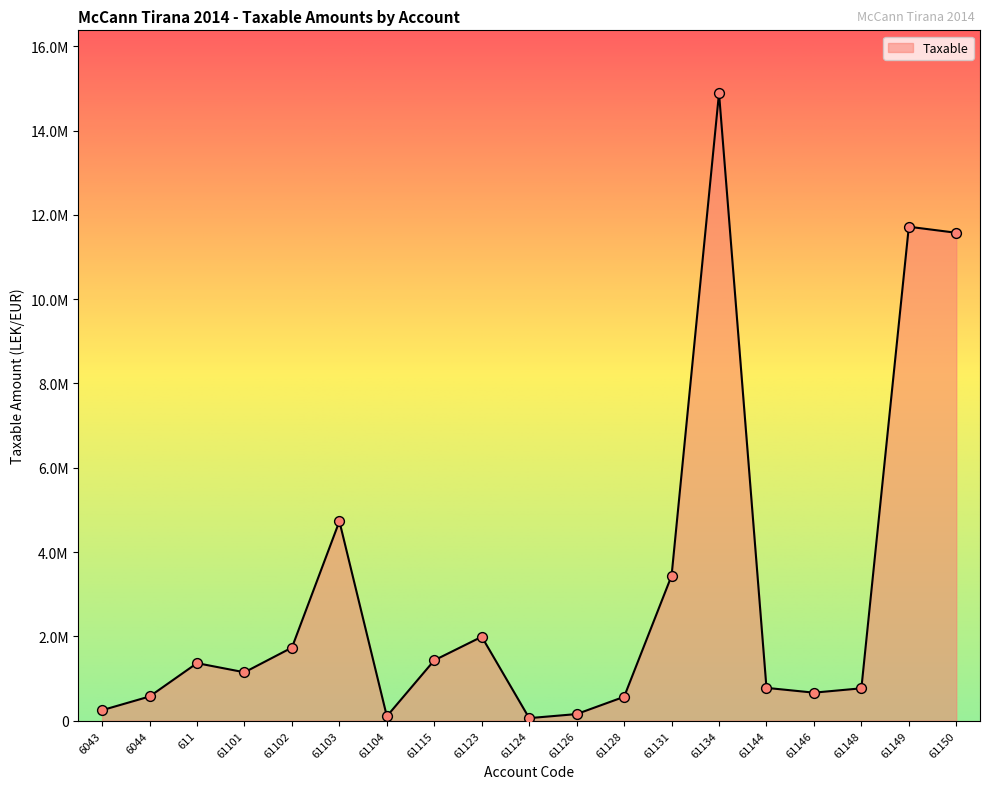

What is the ratio of the value at 61150 to the value at 61149?

1.0